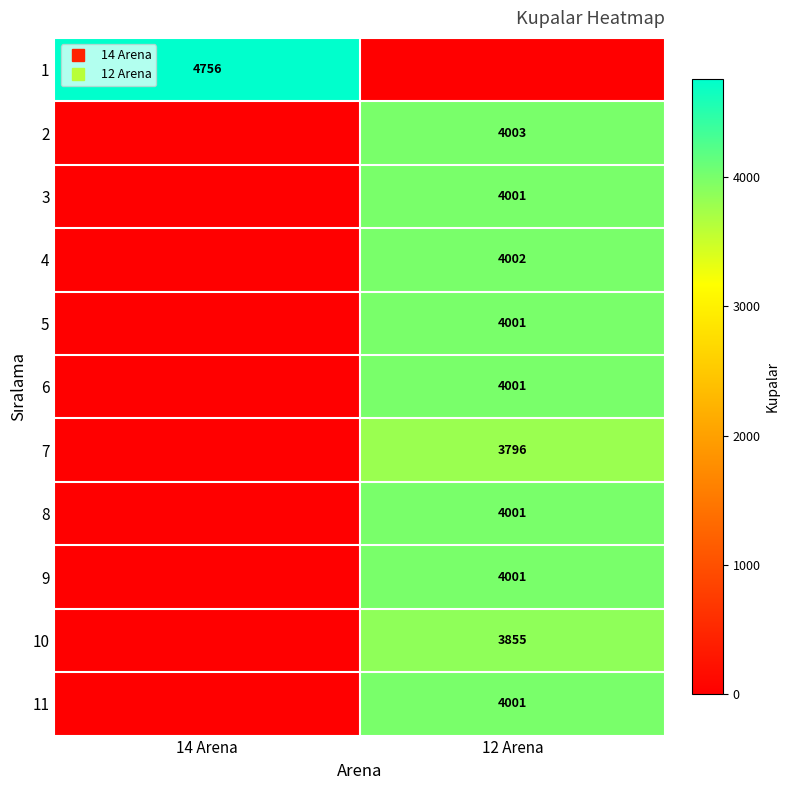

Count the 3 values in the range 0 to 4001.

2